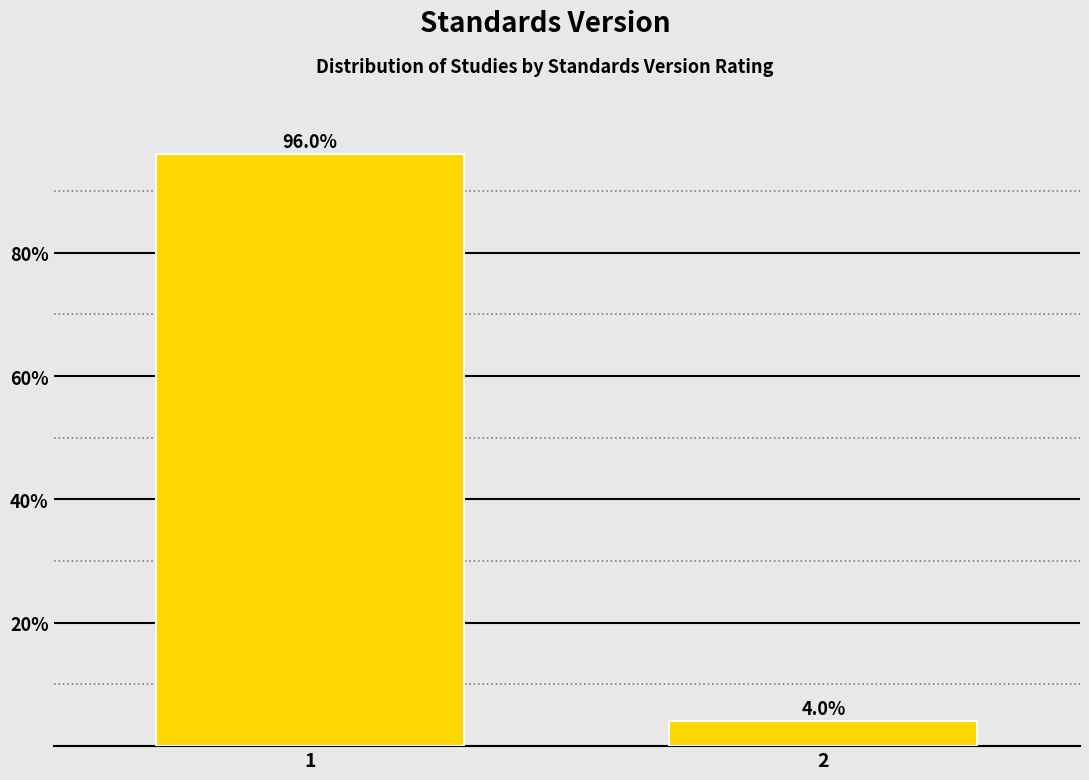

Reading left to right, what are all the values shown in this chart?

1=96	2=4